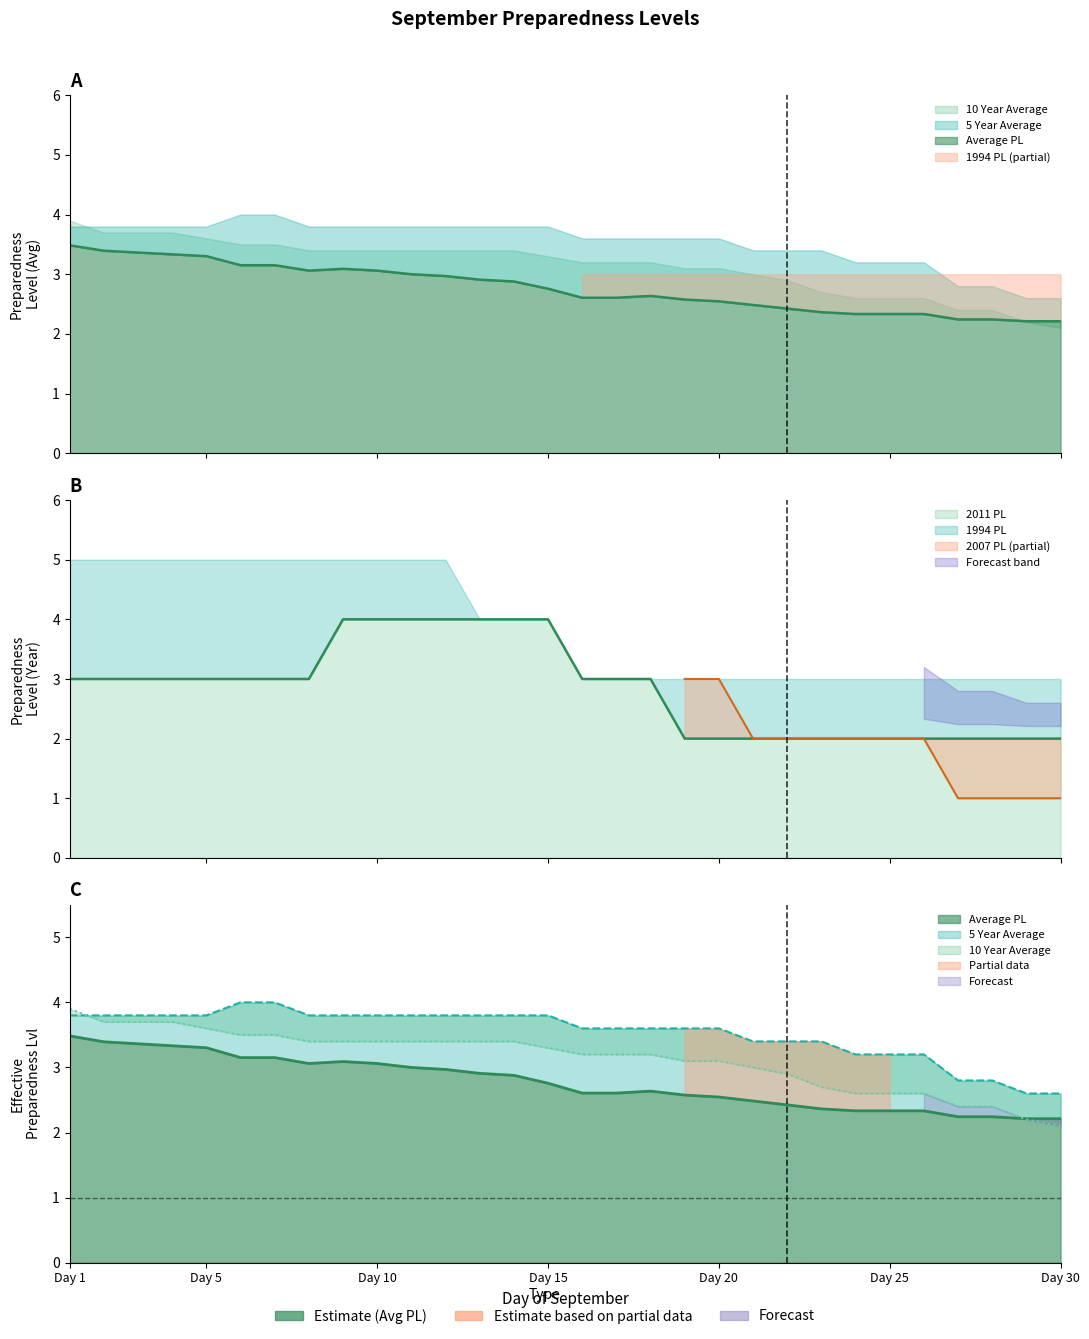

Which has a higher value, 4 or 21?

4